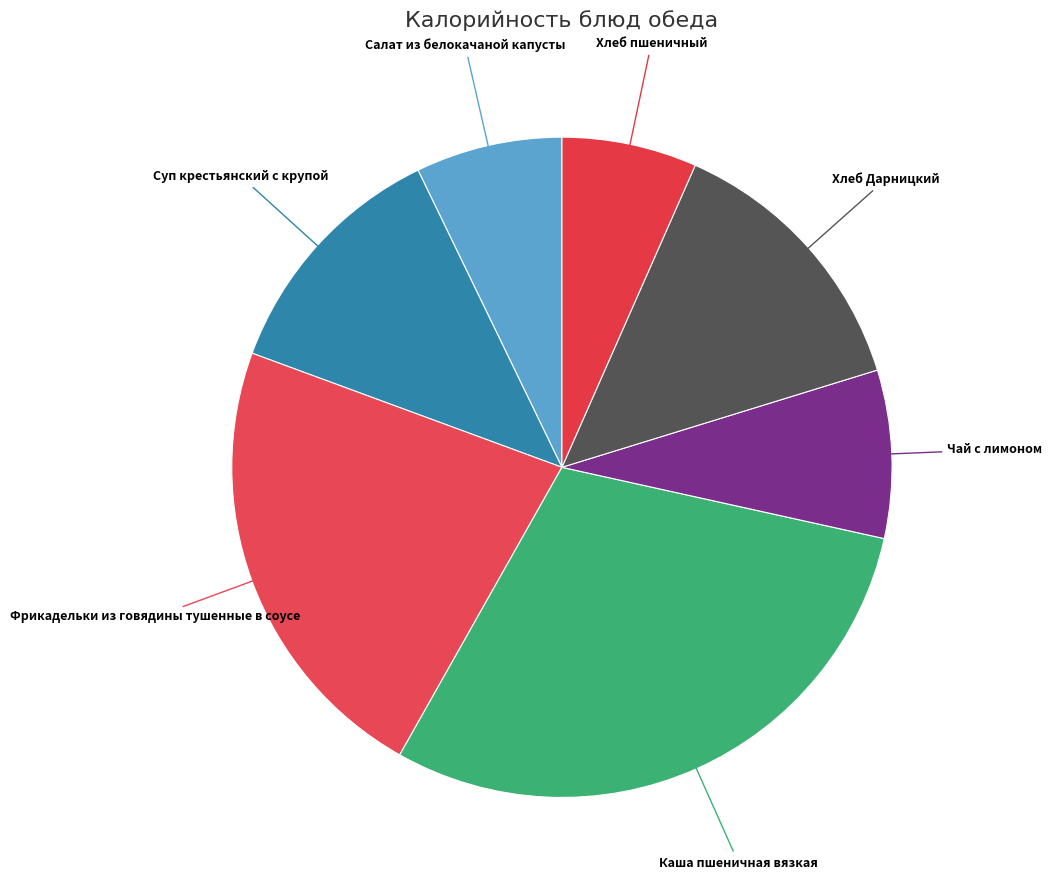

True or false: Фрикадельки из говядины тушенные в соусе accounts for 17% of the total.

False